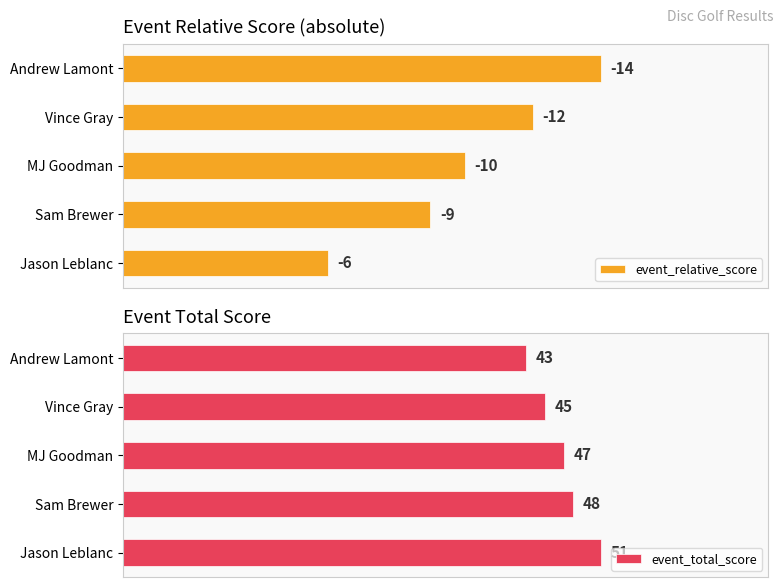

Which series has the widest spread of values?

event_relative_score